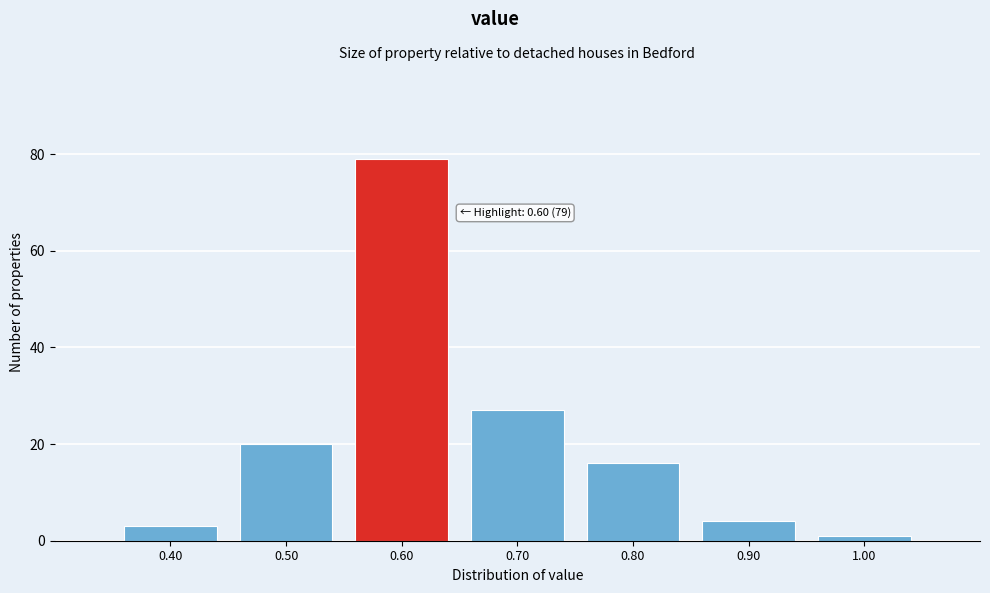

Over which range of the x-axis is the bar tallest?

0.55 to 0.65